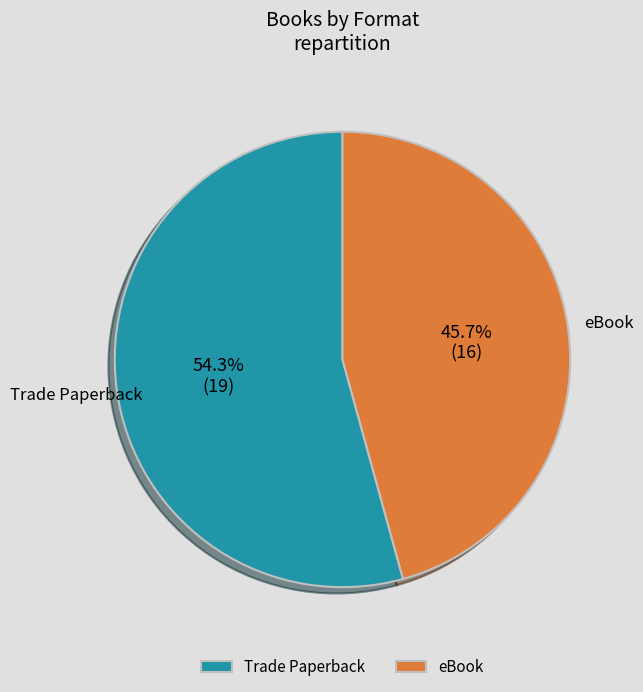

Is the sum of Trade Paperback and eBook greater than half?

Yes